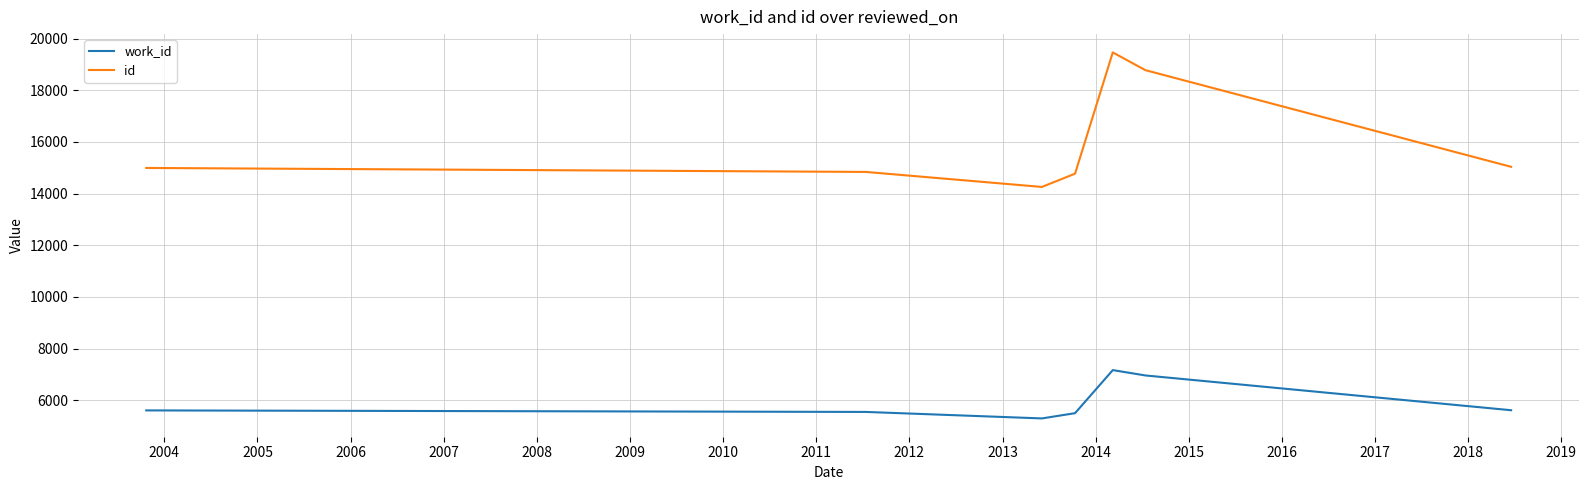

What is the lowest value of the work_id series?

5302